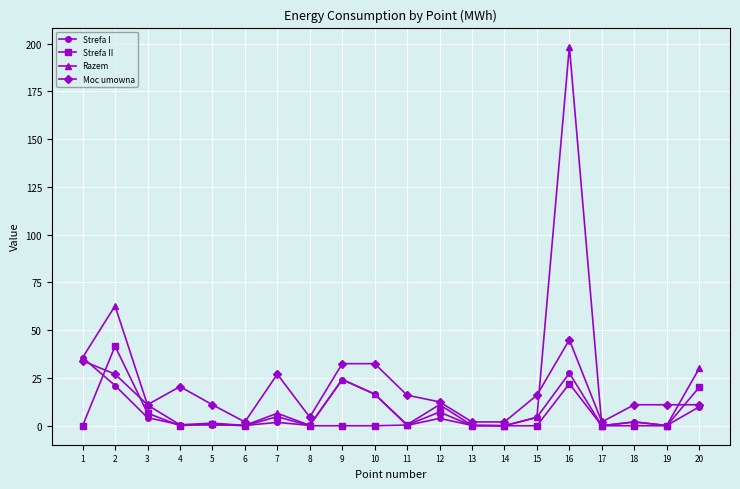

What is the average value of the Strefa I series?

7.7